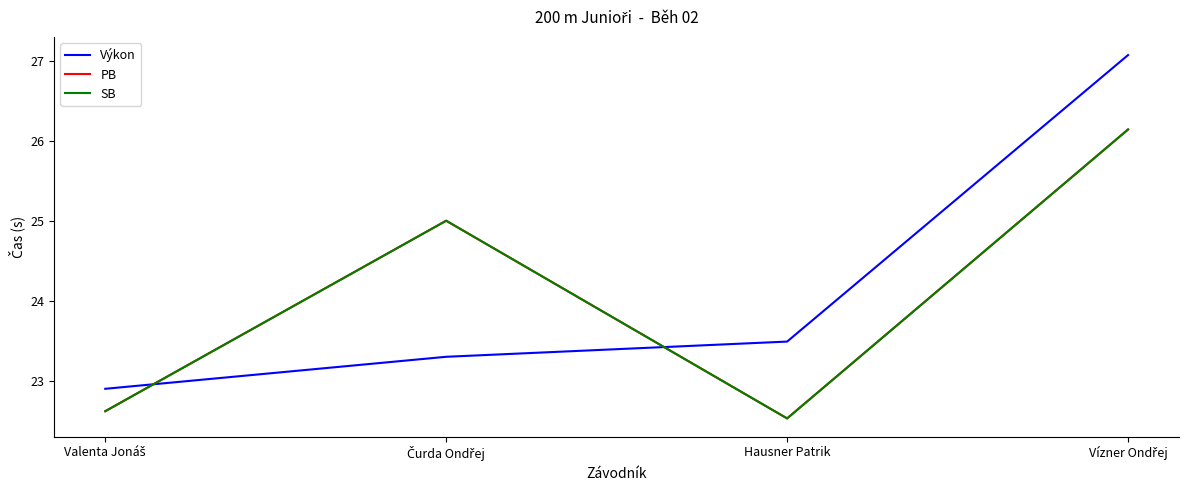

Which category has the highest value in the PB series?

Vízner Ondřej